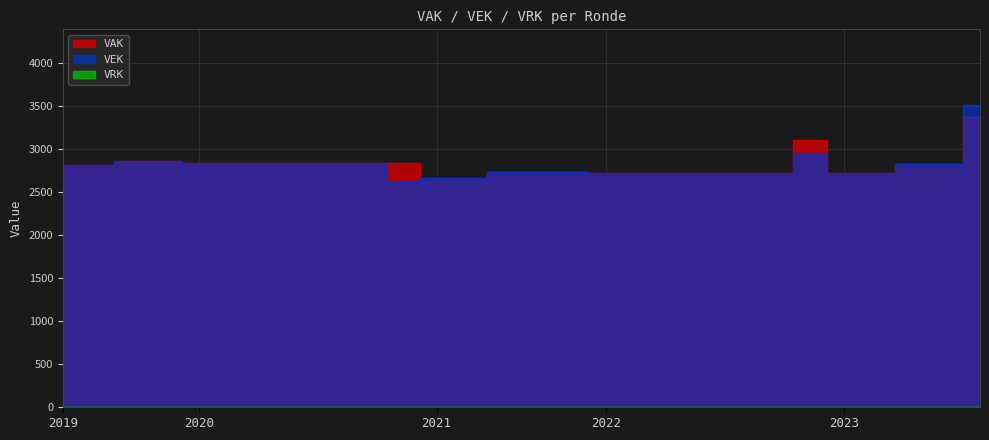

What is the maximum value shown in the chart?

3509